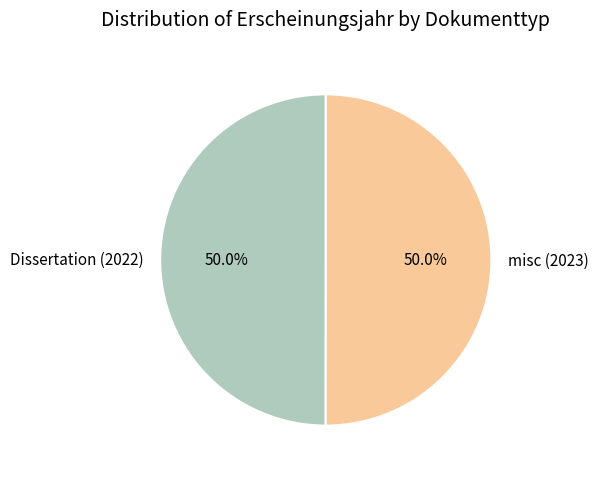

To the nearest percent, what percentage of the pie is misc (2023)?

50%